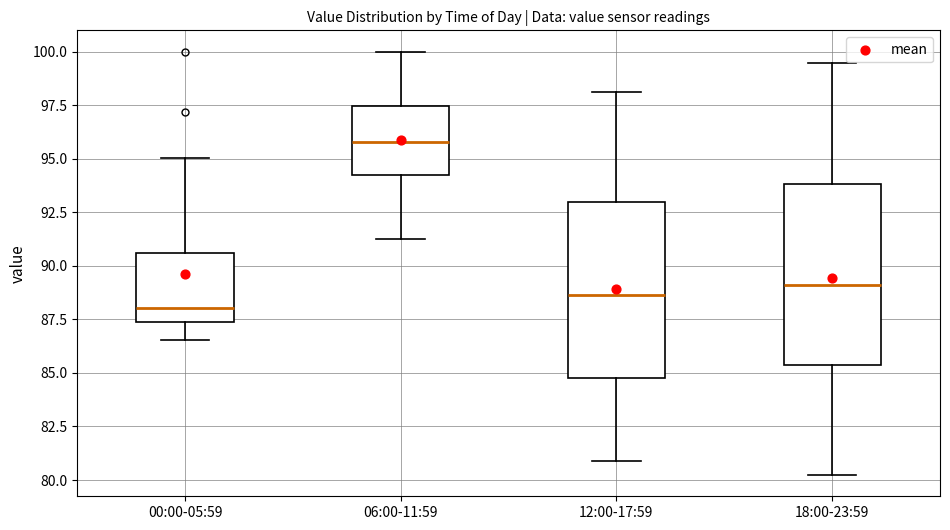

Reading left to right, transcribe this box plot: for each box, give where its median line is, the range the box spans, and where its two whiskers end, as read against the y-axis. The values are not printed on the chart, so give them approximately, as read against the axis.

00:00-05:59: median 88.0, box 87.5 to 90.5, whiskers 86.5 to 95.0
06:00-11:59: median 96.0, box 94.0 to 97.5, whiskers 91.0 to 100.0
12:00-17:59: median 88.5, box 85.0 to 93.0, whiskers 81.0 to 98.0
18:00-23:59: median 89.0, box 85.5 to 94.0, whiskers 80.0 to 99.5